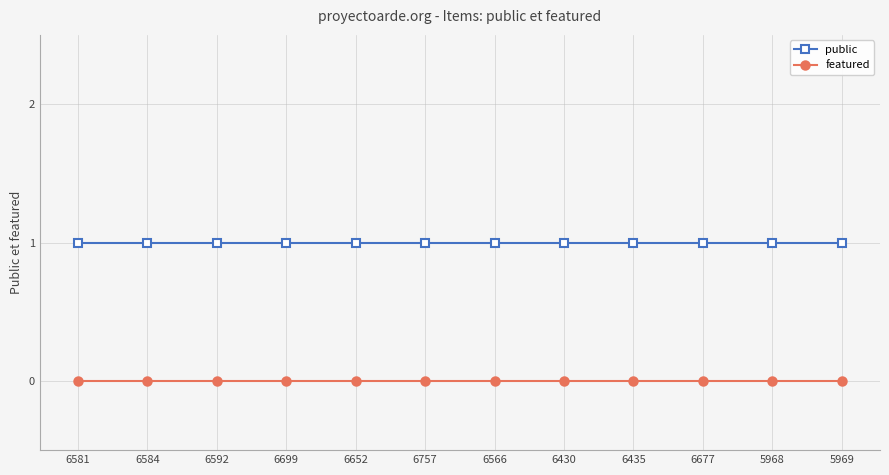

Which series has the largest total across all categories?

public